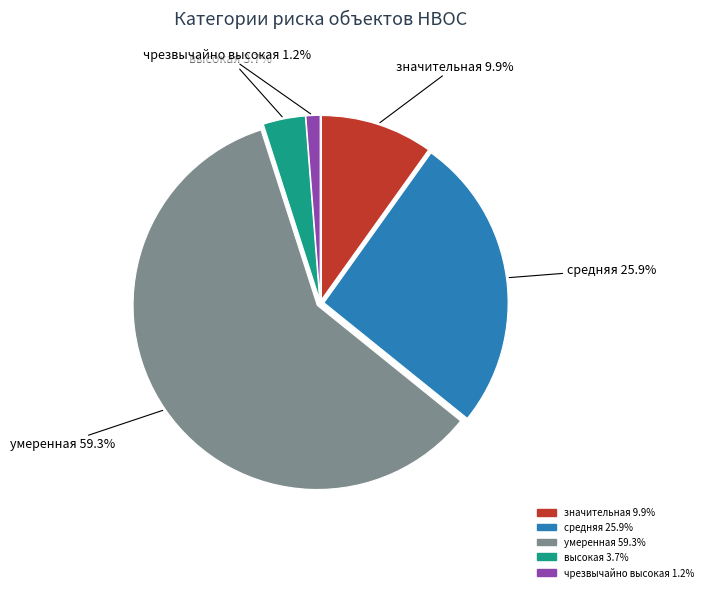

Which has a higher value, высокая or умеренная?

умеренная